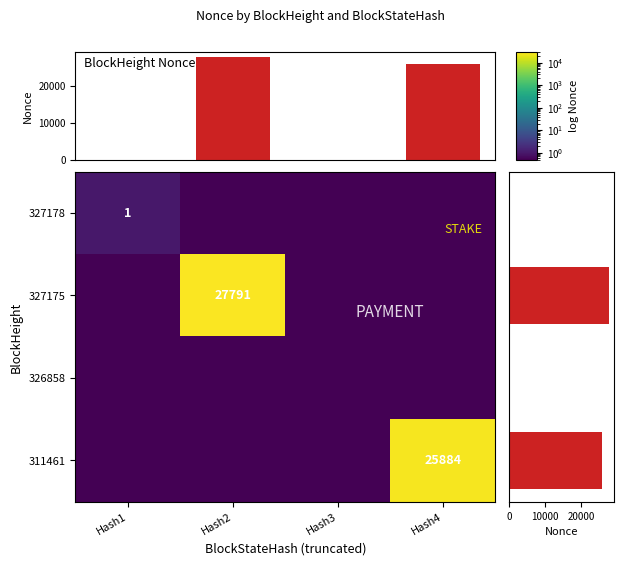

True or false: 327175 has a value of 27791.0 at Hash2.

True